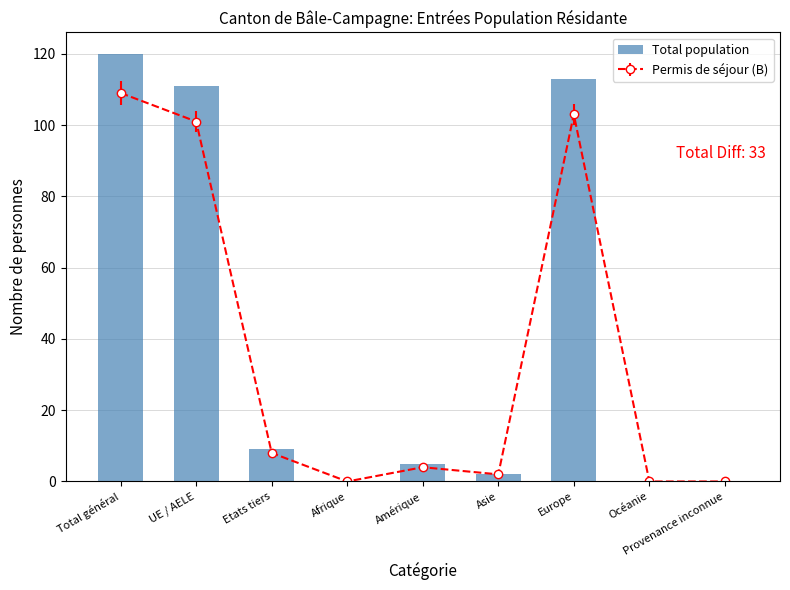

The value at Asie is 2. True or false?

True